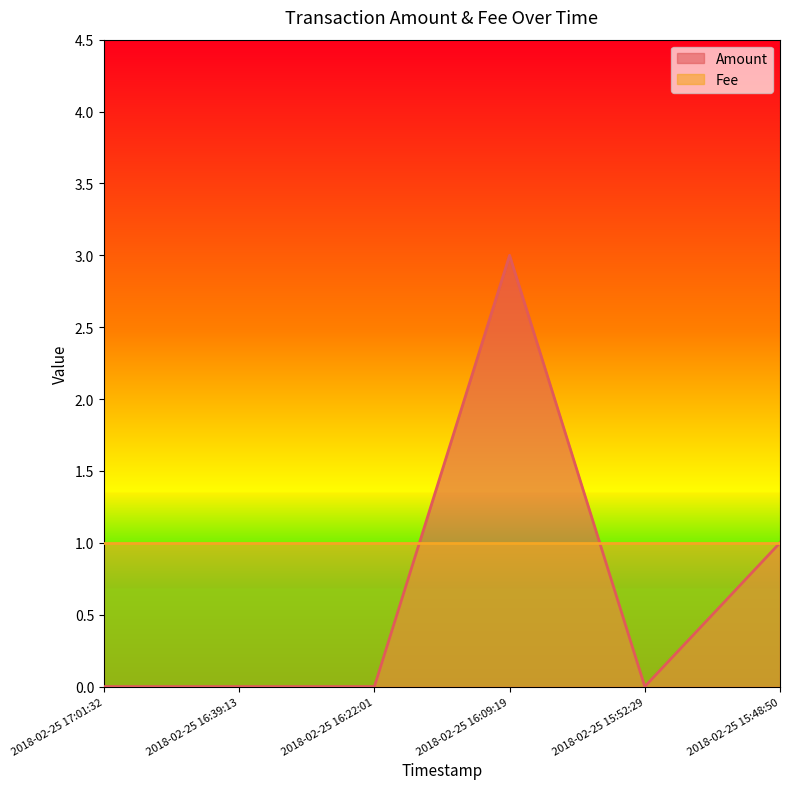

The chart shows a value of 2 at 2018-02-25 16:09:19. True or false?

False